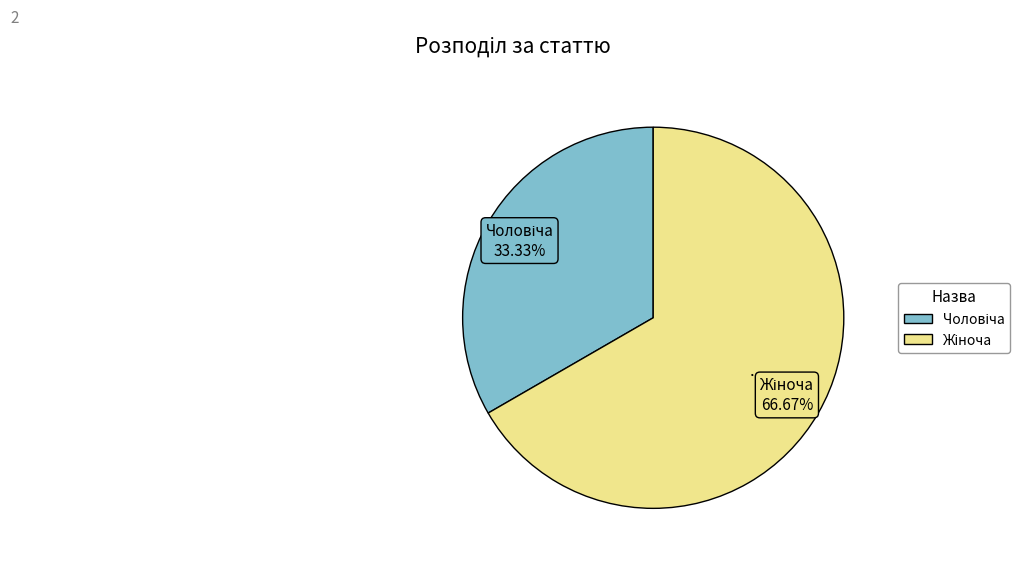

Count the number of slices in the pie.

2